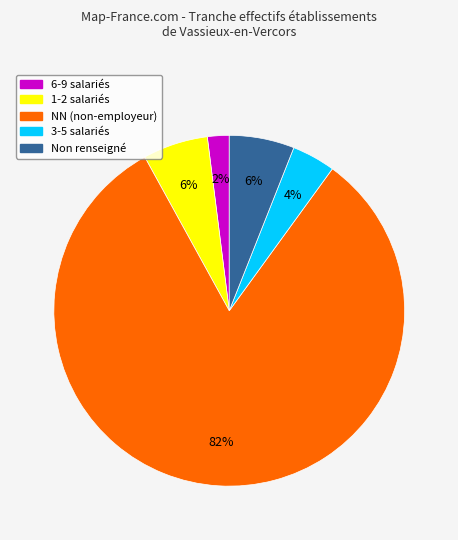

To the nearest percent, what is the difference between the largest and smallest slice percentages?

80%